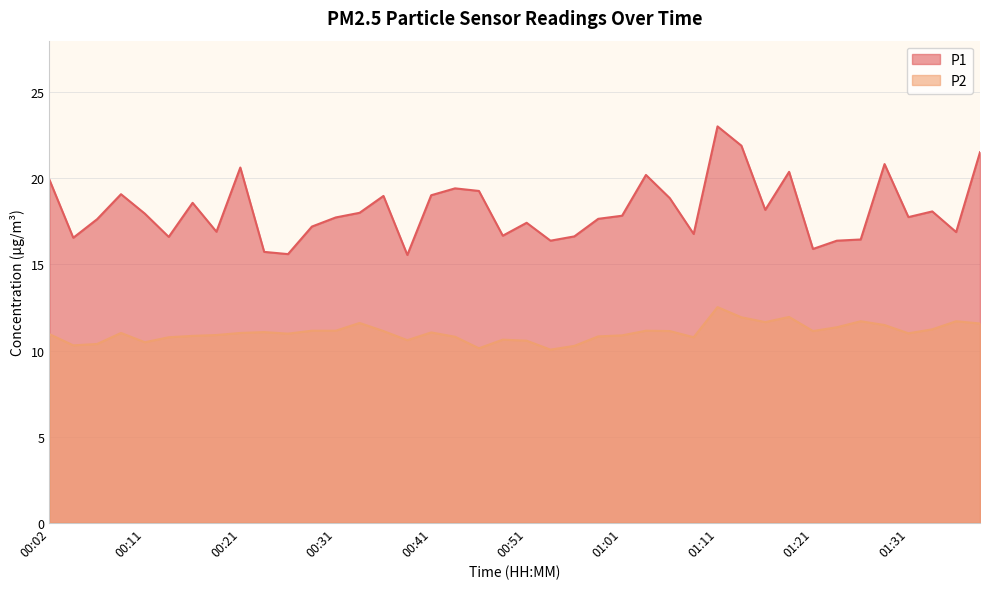

How many series are shown in this chart?

2